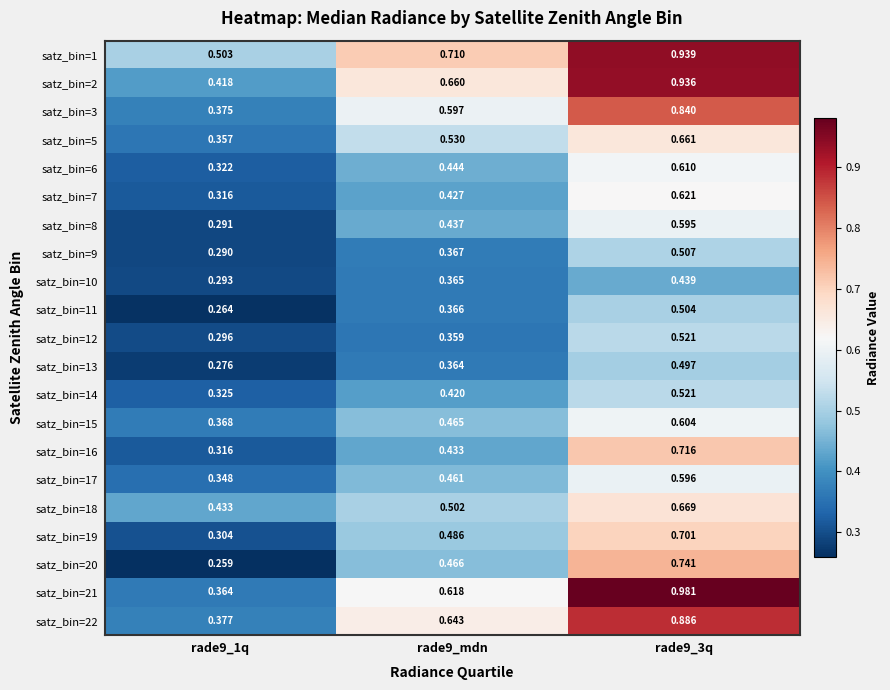

How many categories are shown in the chart?

3